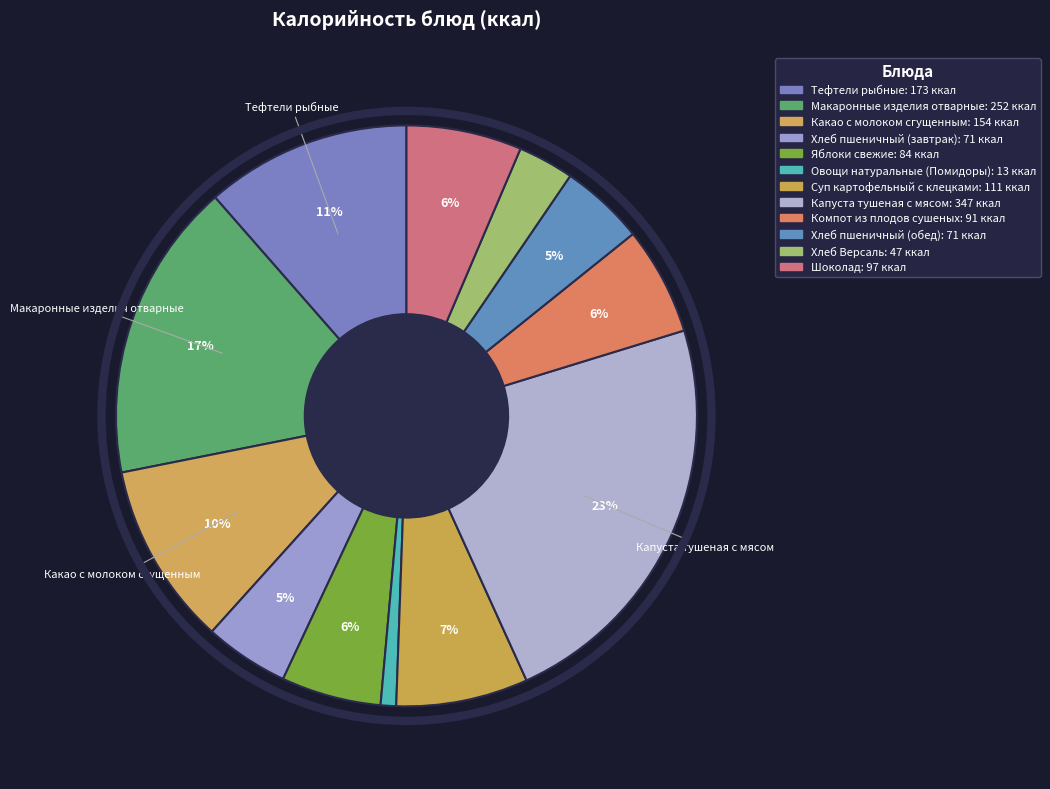

Count the number of slices in the pie.

12